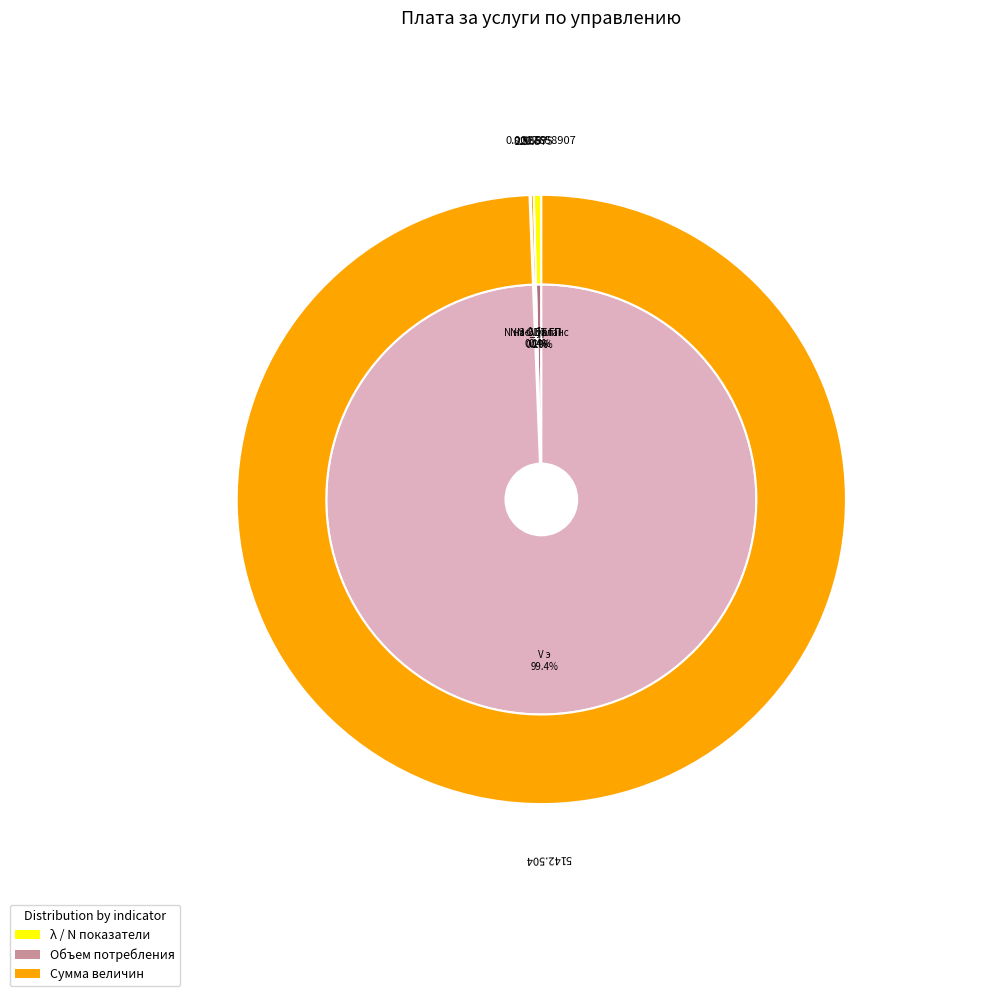

What portion of the pie excludes N нас_баланс, m?

99.8%